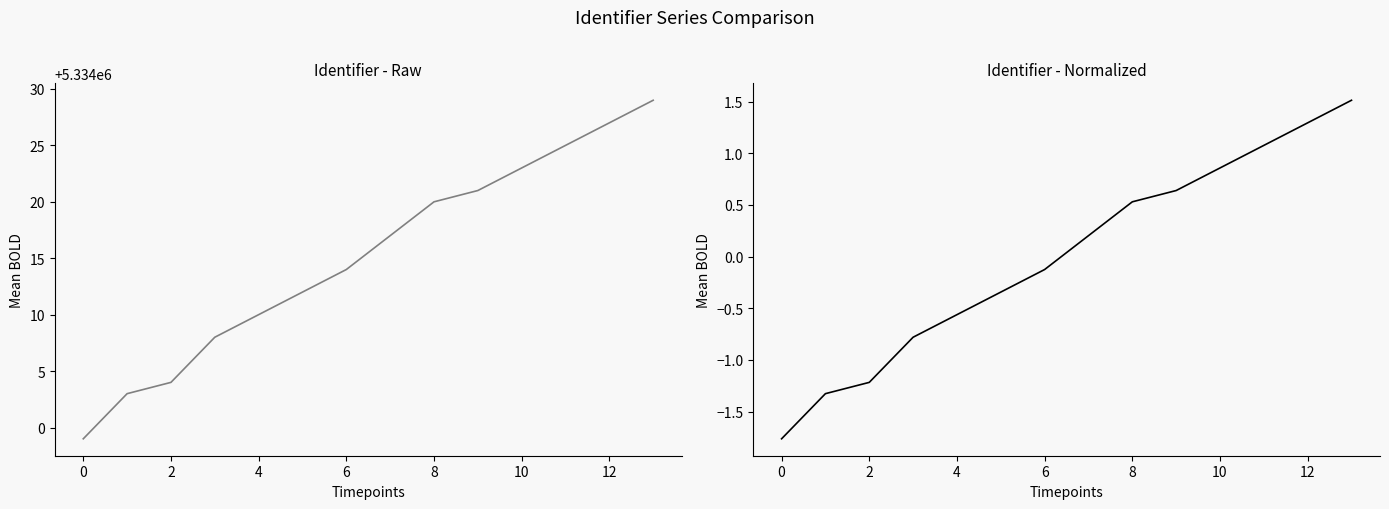

At 4, list the series in order from smallest to largest.

Identifier Normalized, Identifier Raw